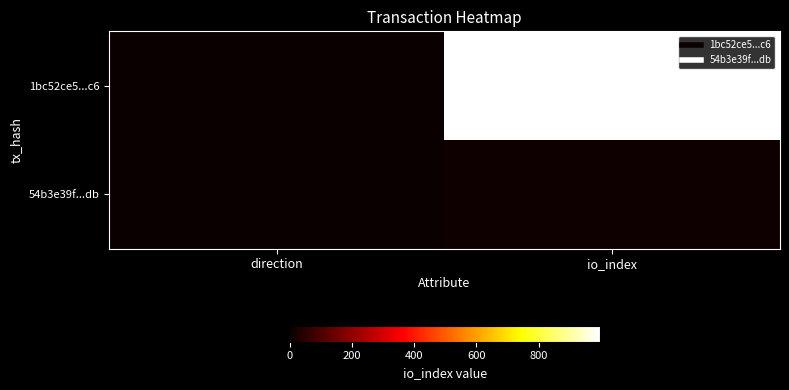

Which series changed the most between direction and io_index?

1bc52ce5...c6